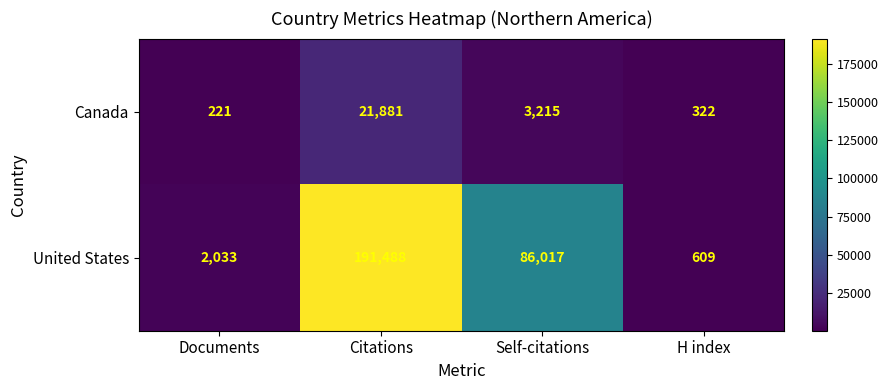

How many categories are shown in the chart?

4